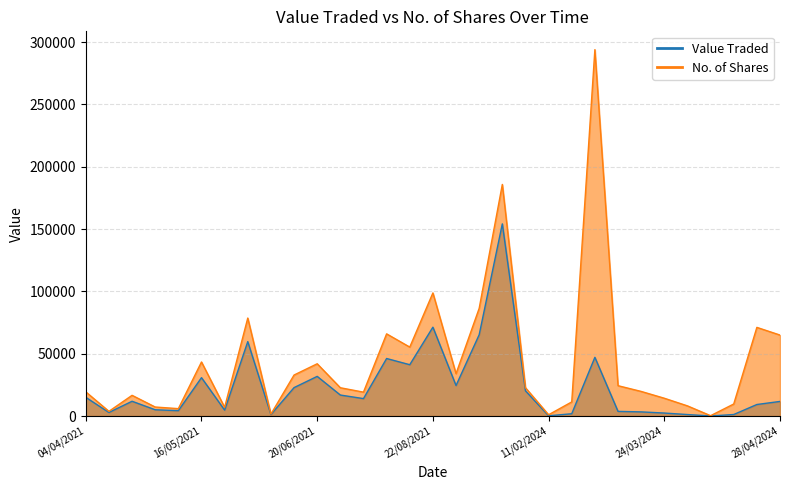

What is the difference between the maximum and minimum values in the Value Traded series?

154105